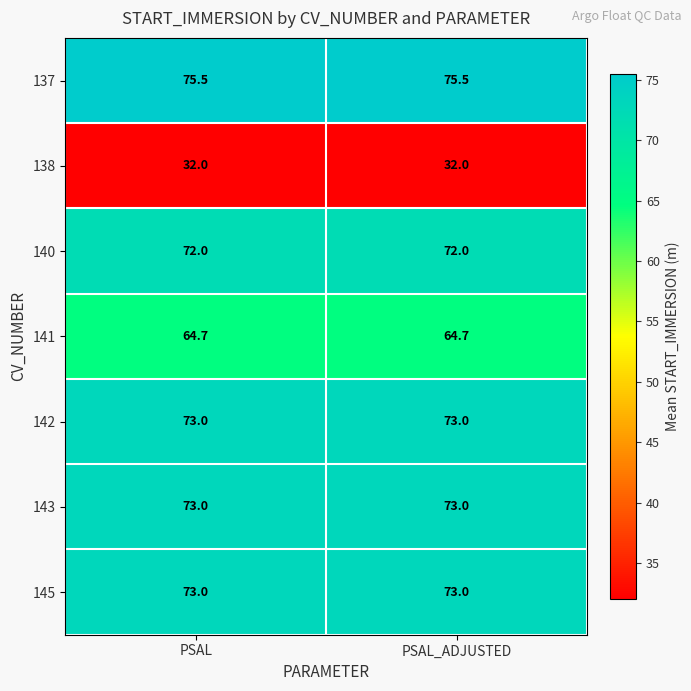

Read the 143 value at PSAL_ADJUSTED.

73.0